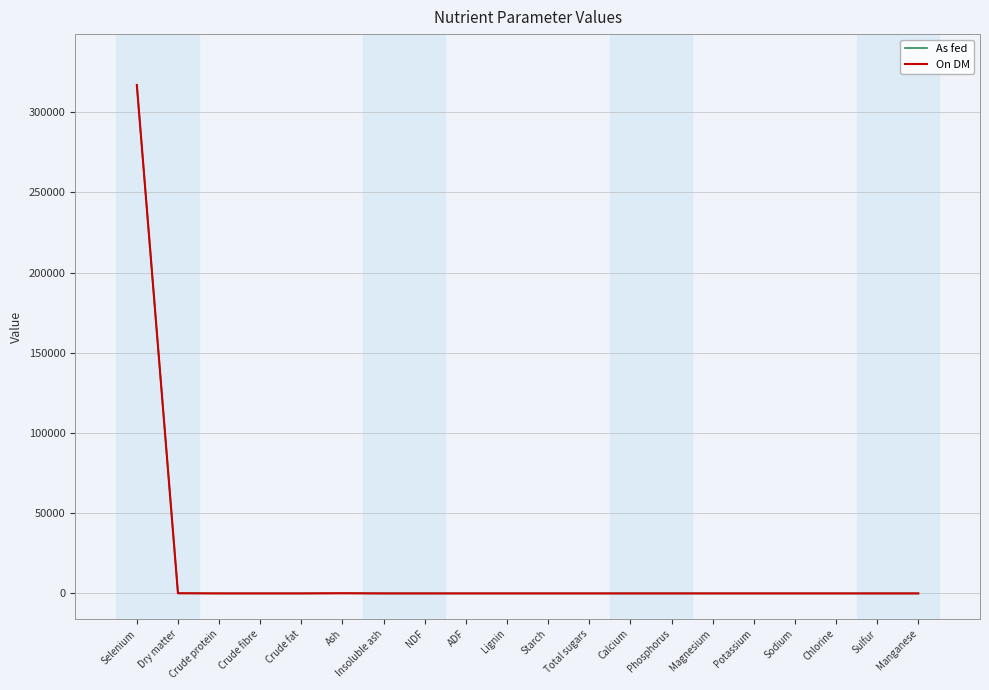

What is the difference between the second highest and second lowest values in the On DM series?

100.0